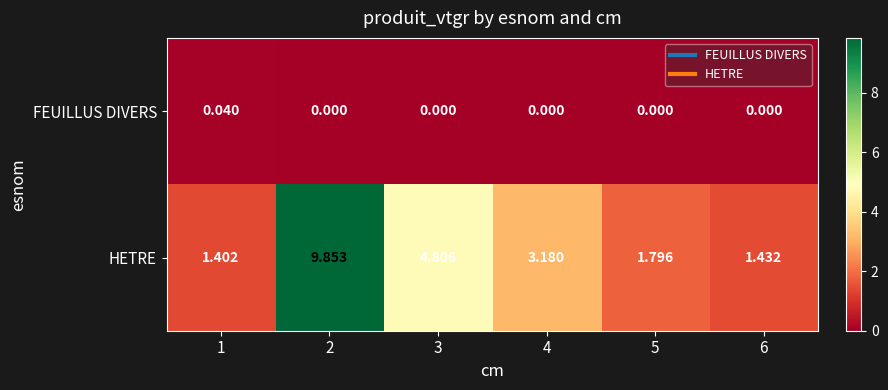

Which series changed the most between 2 and 5?

HETRE